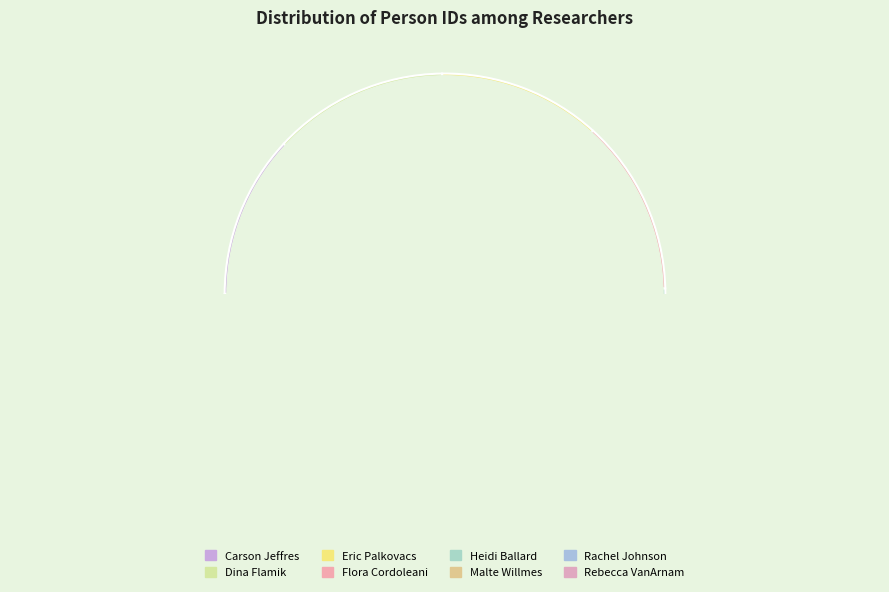

What percentage is NOT represented by Malte Willmes?

87.3%